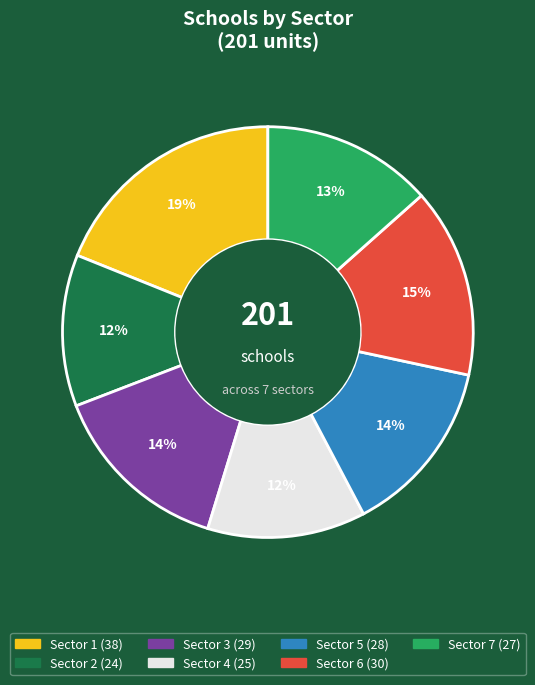

To the nearest percent, what is the difference between the largest and smallest slice percentages?

7%